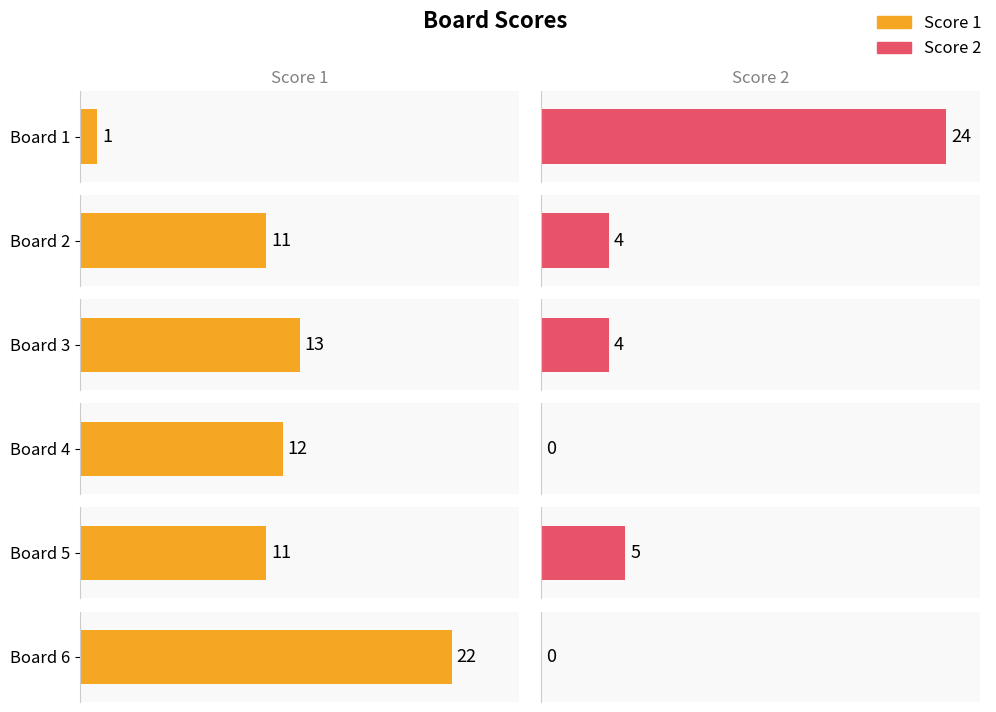

Which series has the widest spread of values?

Score 2